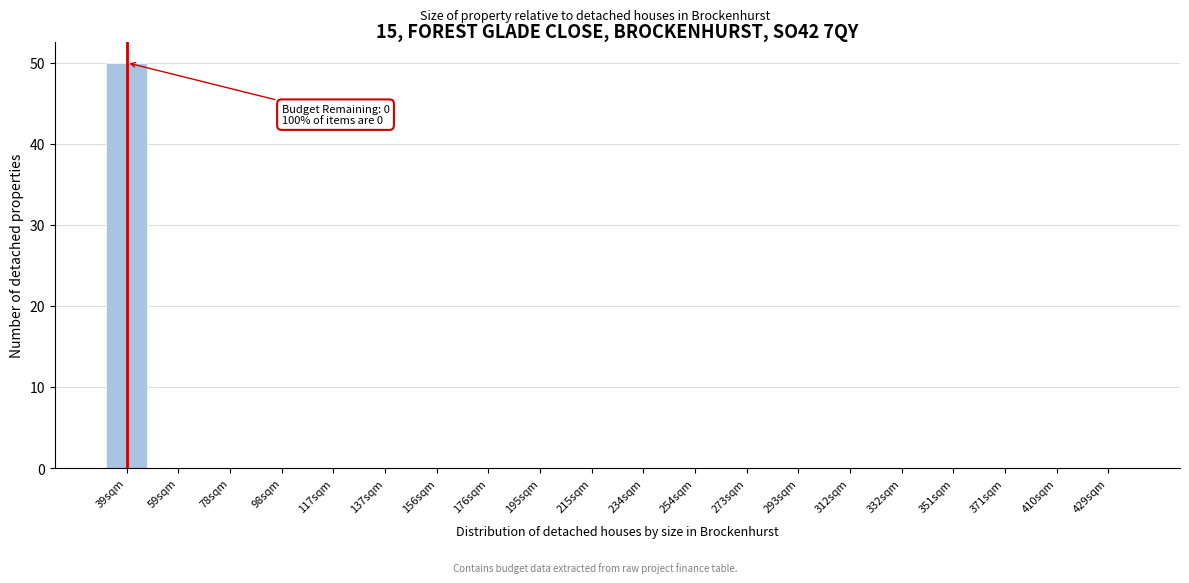

Reading left to right, extract all data points from this chart.

39sqm=50	59sqm=0	78sqm=0	98sqm=0	117sqm=0	137sqm=0	156sqm=0	176sqm=0	195sqm=0	215sqm=0	234sqm=0	254sqm=0	273sqm=0	293sqm=0	312sqm=0	332sqm=0	351sqm=0	371sqm=0	410sqm=0	429sqm=0